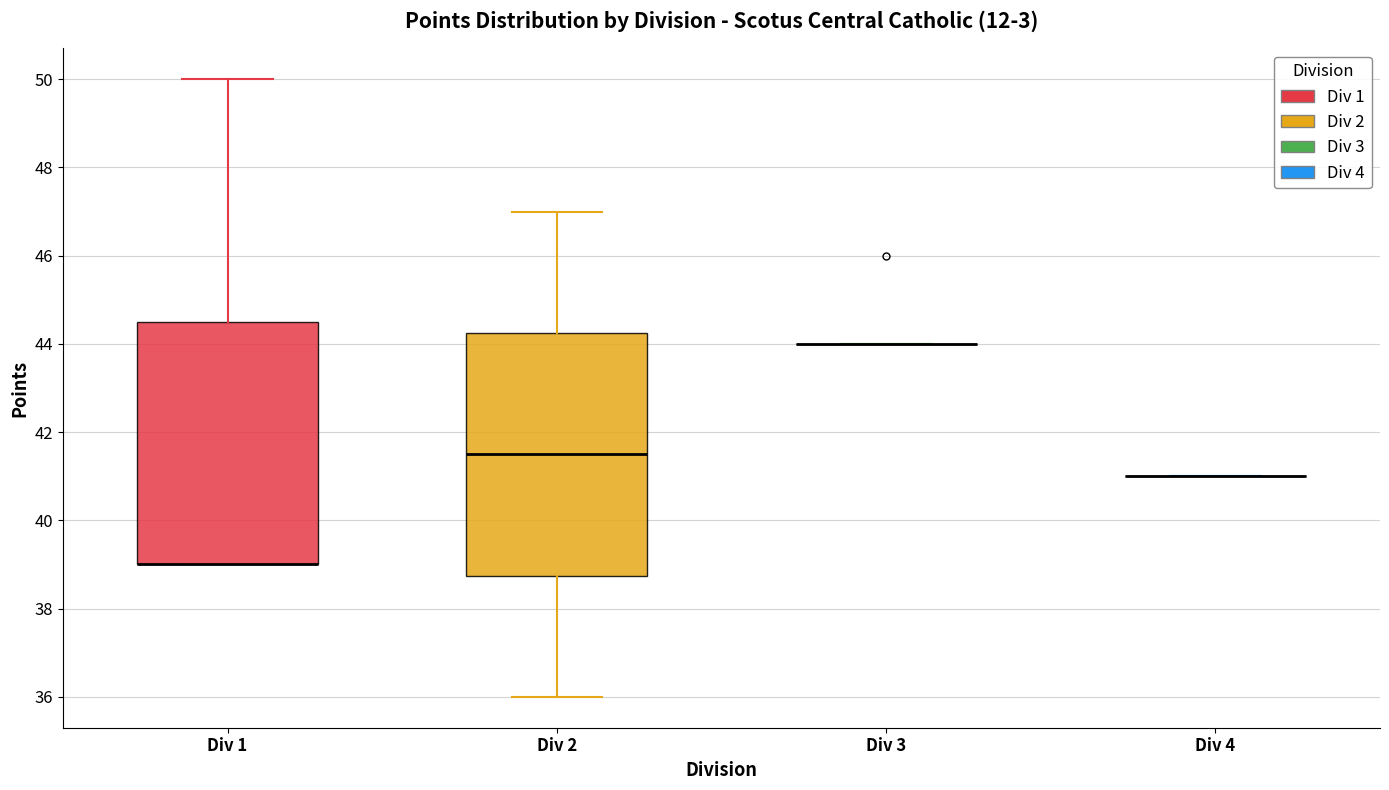

Reading left to right, read every box against the y-axis: the position of its median line, the range the box covers, and the ends of its whiskers. The values are not printed on the chart, so give them approximately, as read against the axis.

Div 1: median 39.0 (drawn on the box's lower edge), box 39.0 to 44.6, whiskers 39.0 to 50.0
Div 2: median 41.6, box 38.8 to 44.2, whiskers 36.0 to 47.0
Div 3: box collapsed to a line at 44.0, whiskers 44.0 to 44.0
Div 4: box collapsed to a line at 41.0, whiskers 41.0 to 41.0